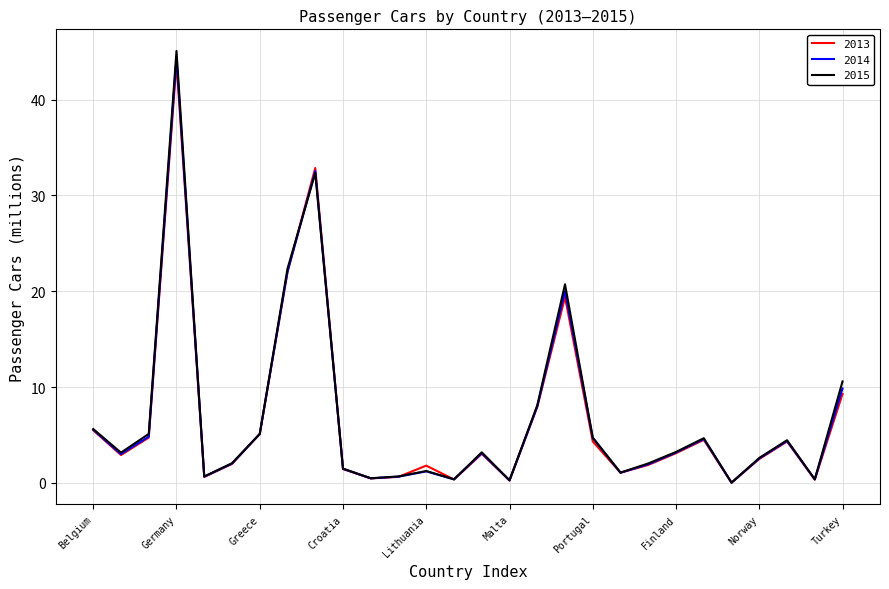

What is the greatest value displayed?

45.1